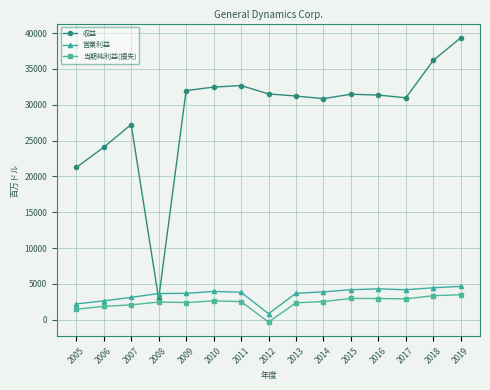

Where is the first local maximum for 収益?

2007